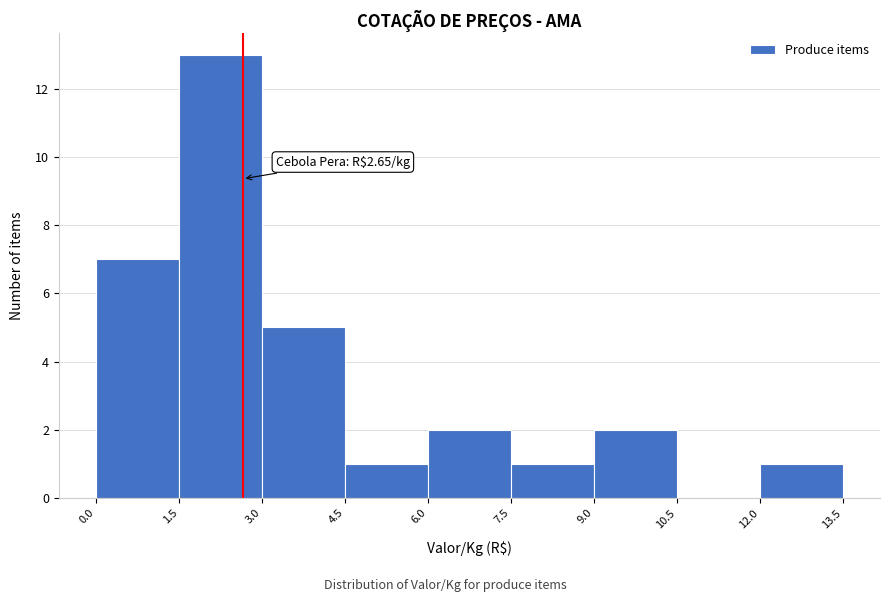

Over which range of the x-axis is the bar tallest?

1.5 to 3.0